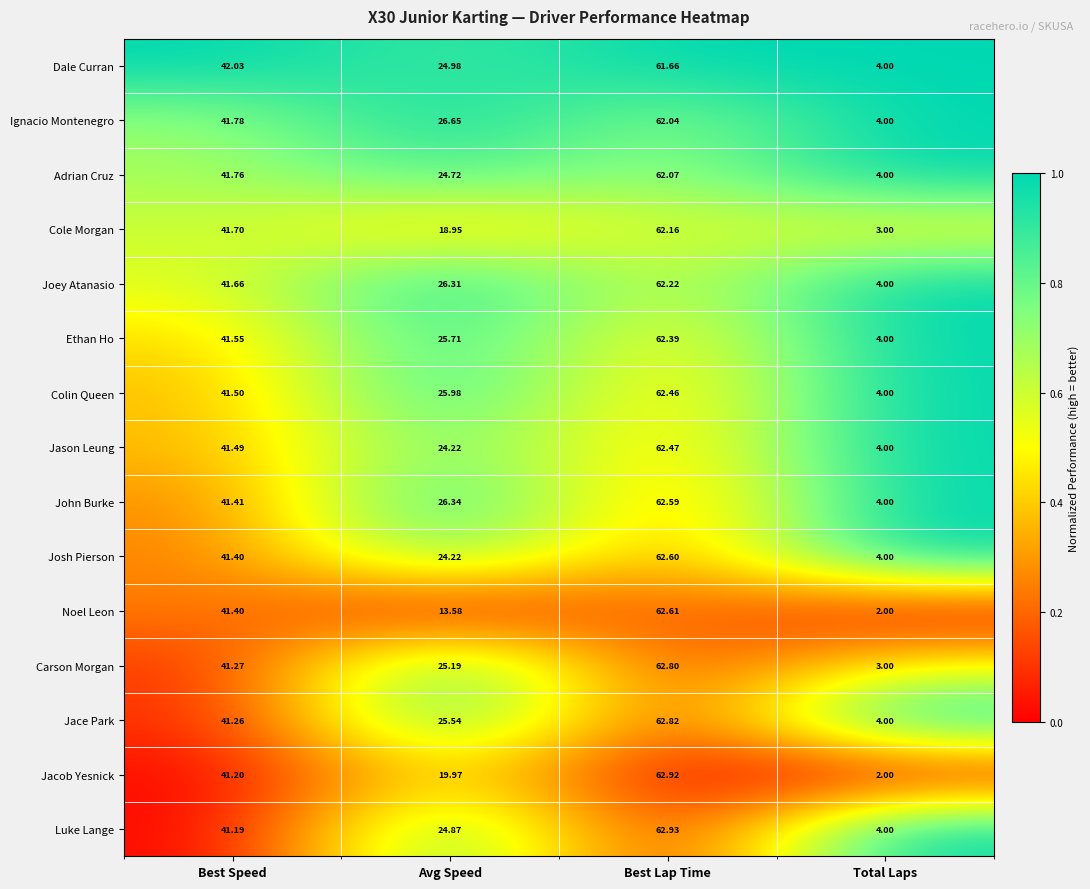

At which label does Dale Curran first exceed 42?

Best Speed